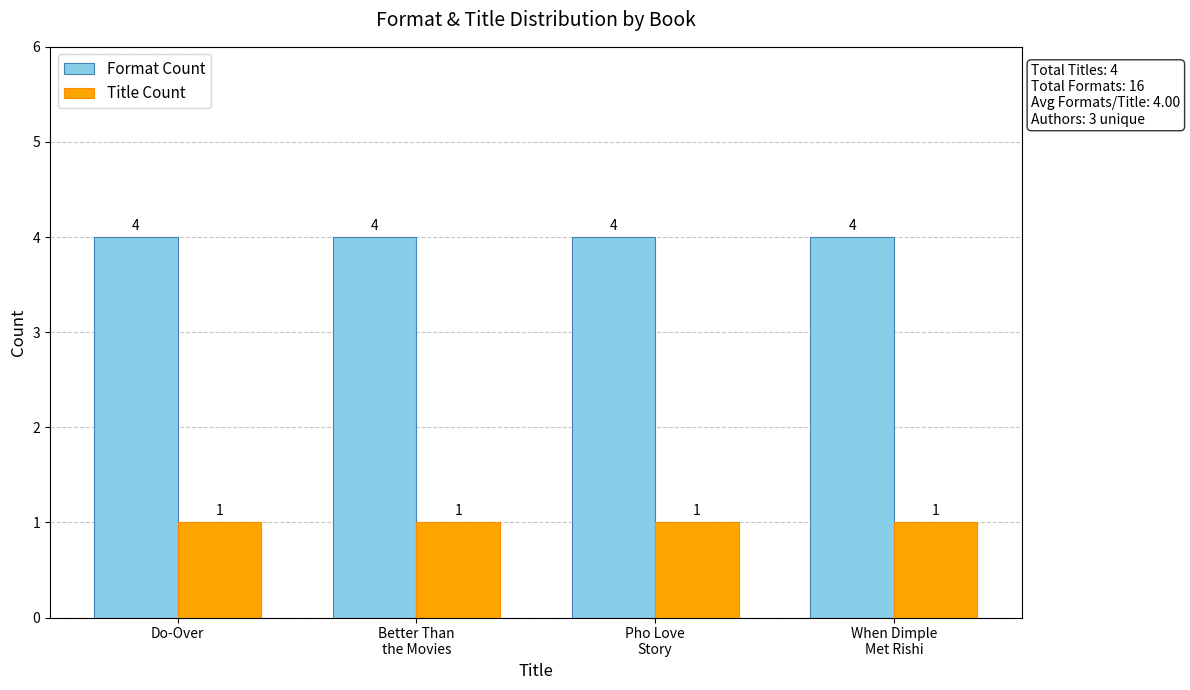

Which series has the largest total across all categories?

Format Count